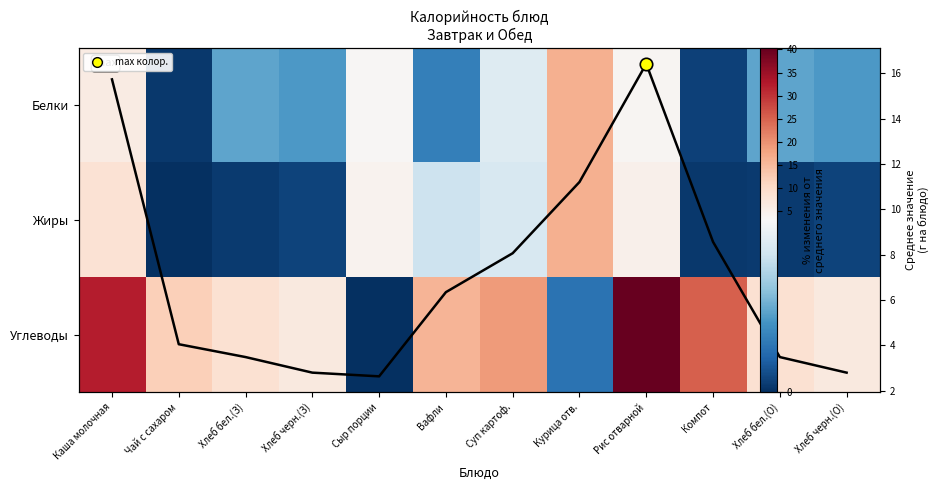

How many data points does each series have?

12